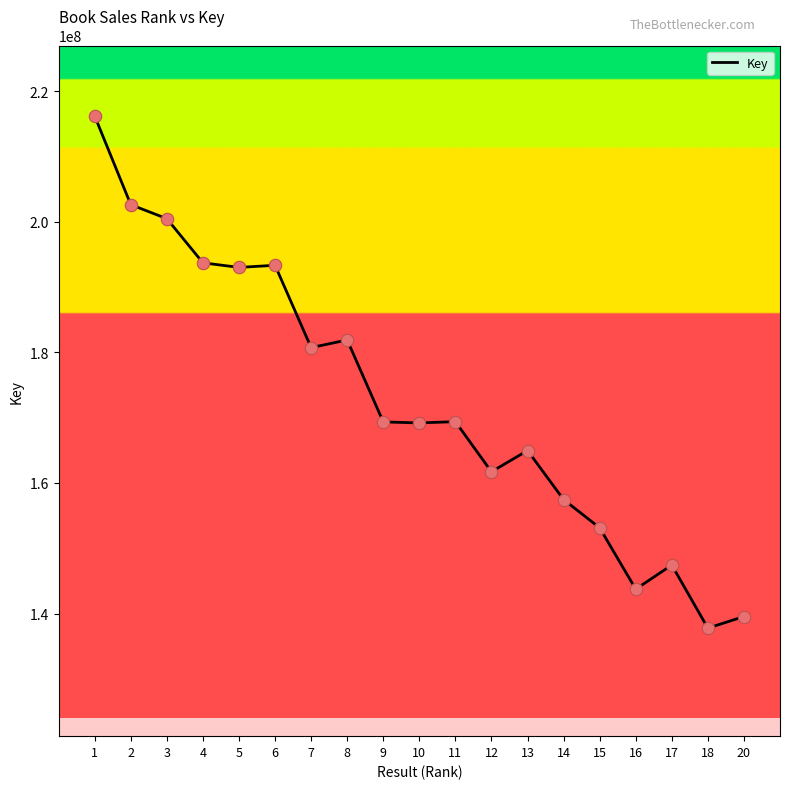

Approximately how many times larger is the value at 11 compared to 9?

1.0